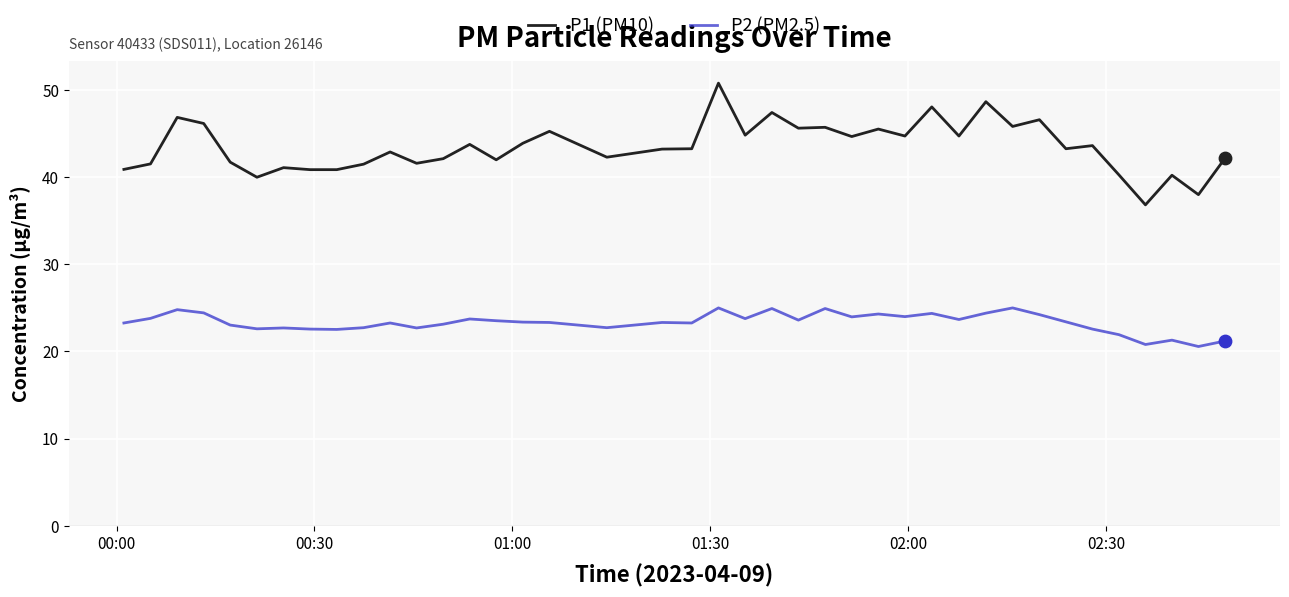

Which series has the largest total across all categories?

P1 (PM10)